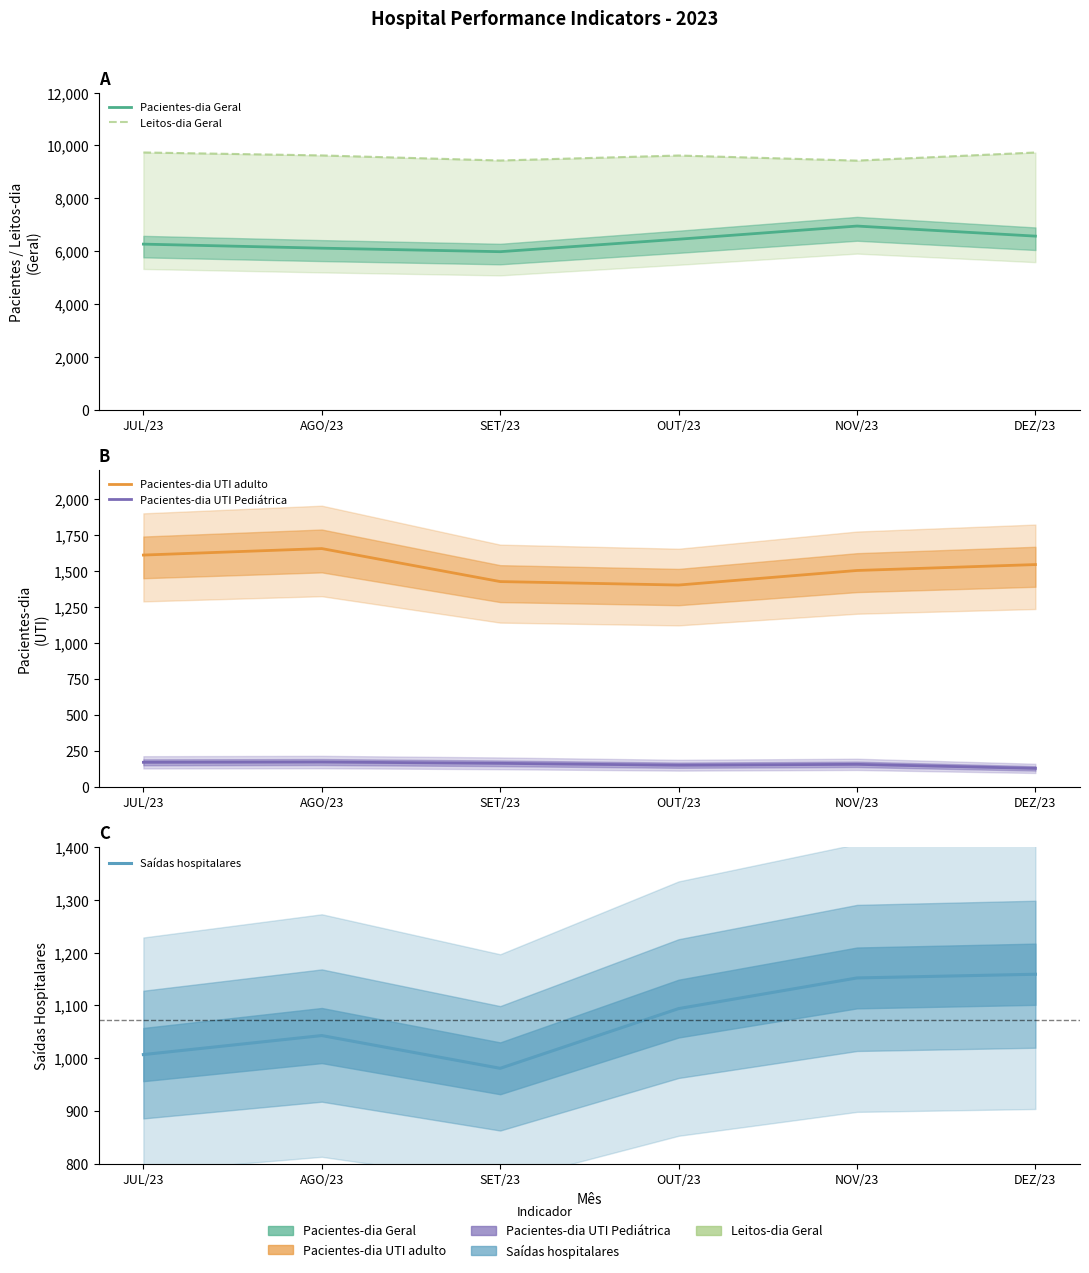

True or false: Pacientes-dia Geral and Saídas hospitalares cross at least once.

False